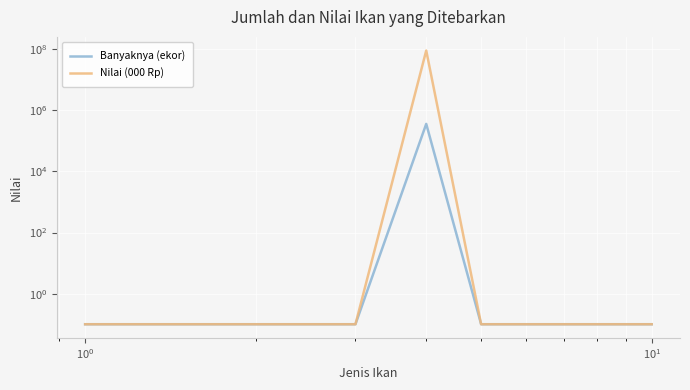

True or false: Nilai (000 Rp) and Banyaknya (ekor) intersect in this chart.

False